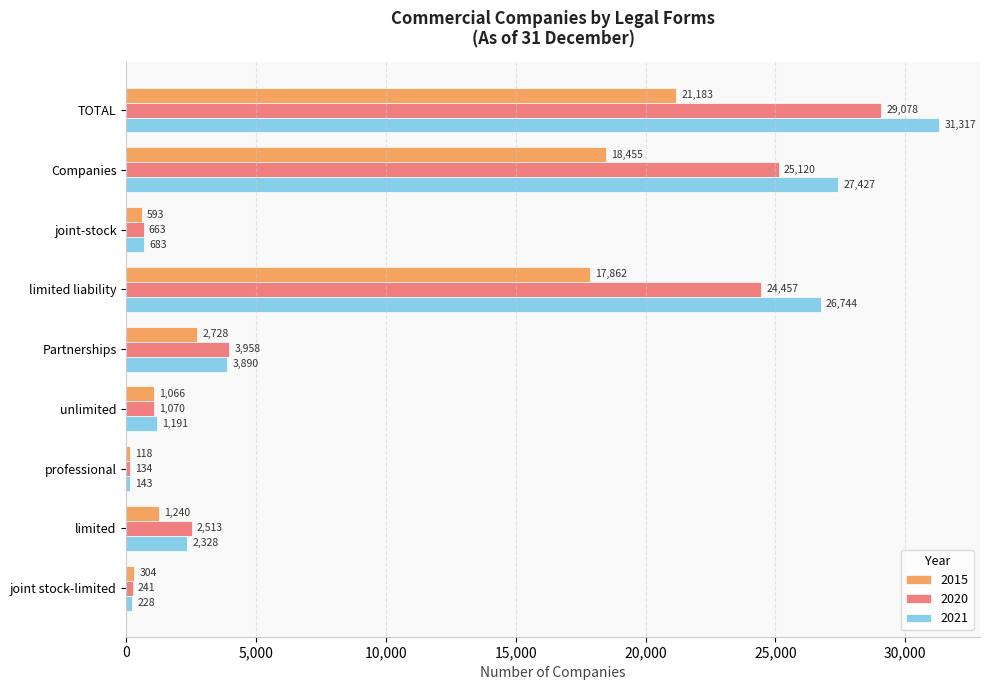

What is the approximate value of 2020 at limited liability, to the nearest 10?

24460